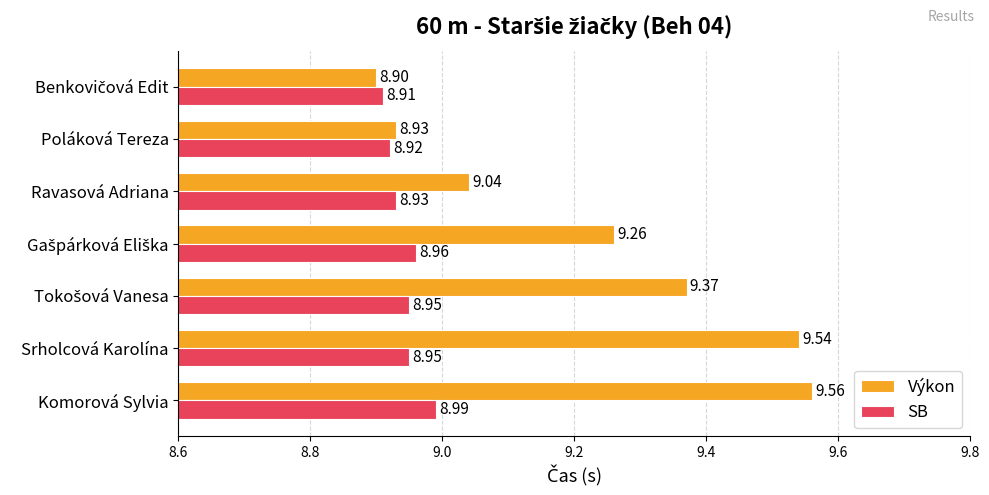

What is the average value of the SB series?

8.9